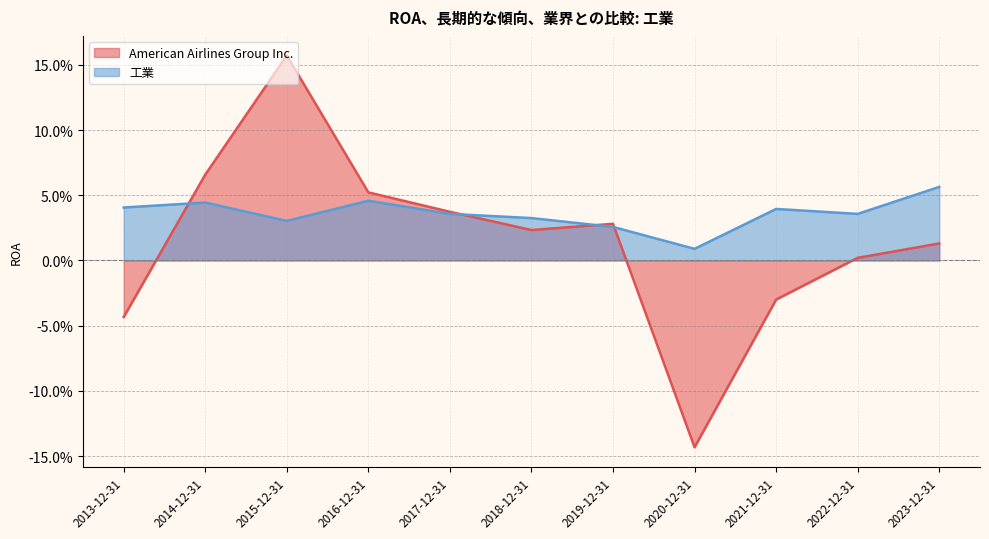

Is the value of 工業 at 2017-12-31 greater than the value of American Airlines Group Inc. at 2019-12-31?

Yes